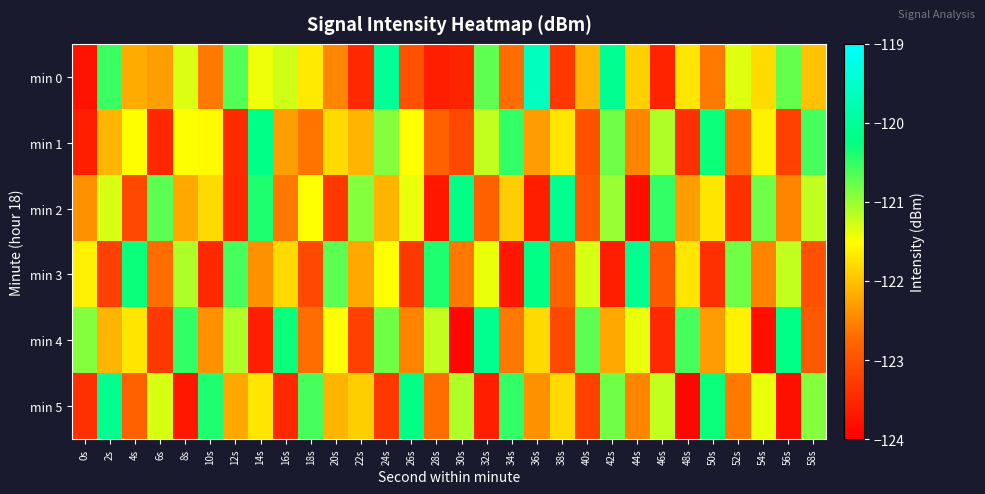

At which category is the sum across all series the highest?

42s